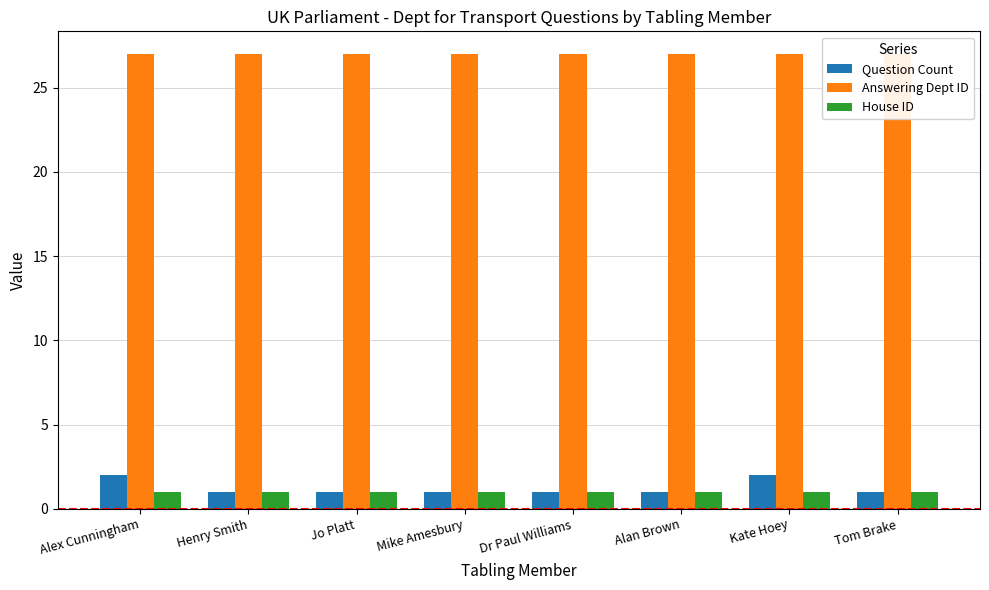

At which category is the sum across all series the highest?

Alex Cunningham